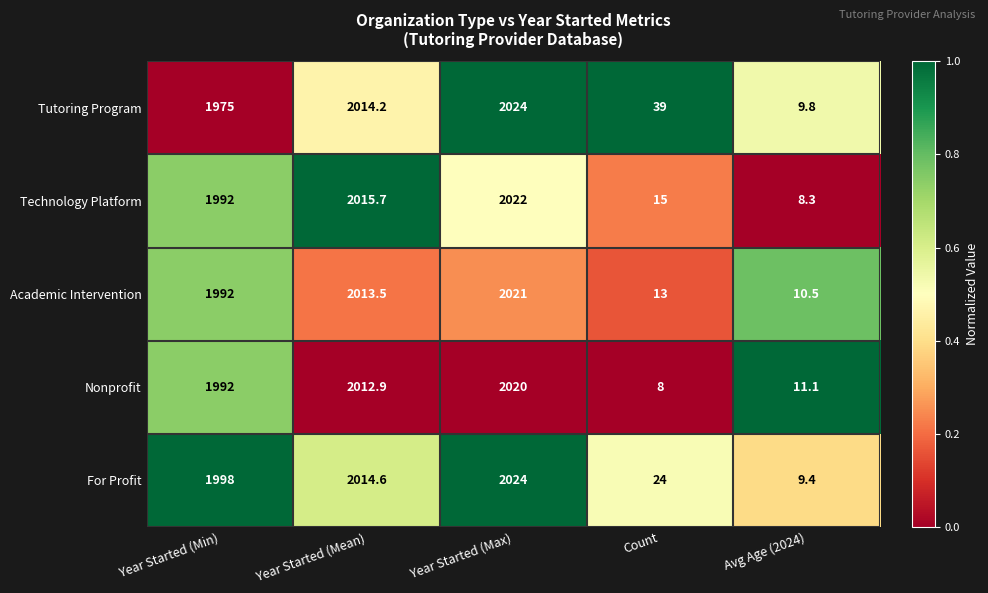

What is the greatest value displayed?

2024.0